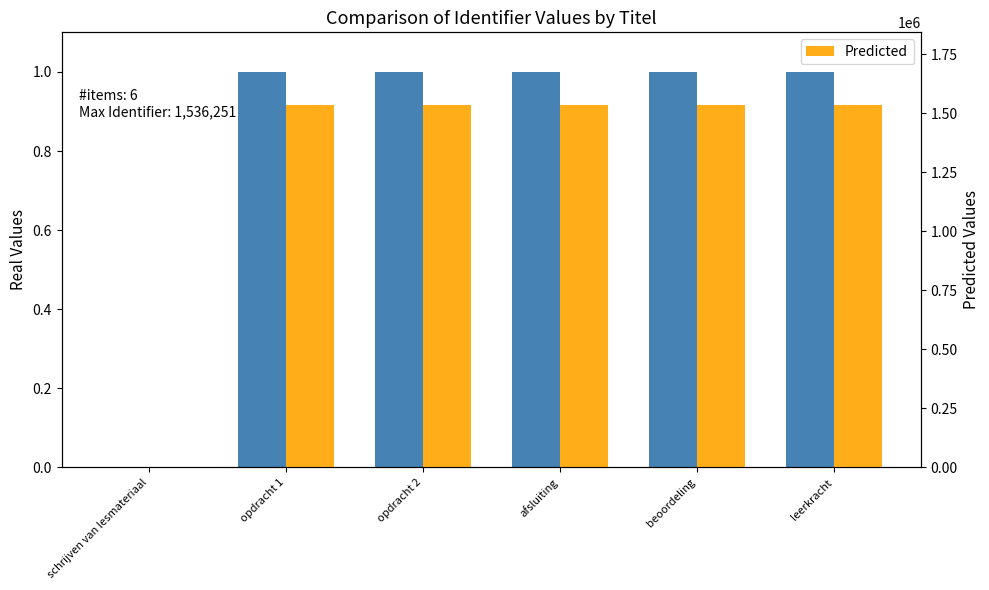

What is the label of the 5th bar from the right?

opdracht 1